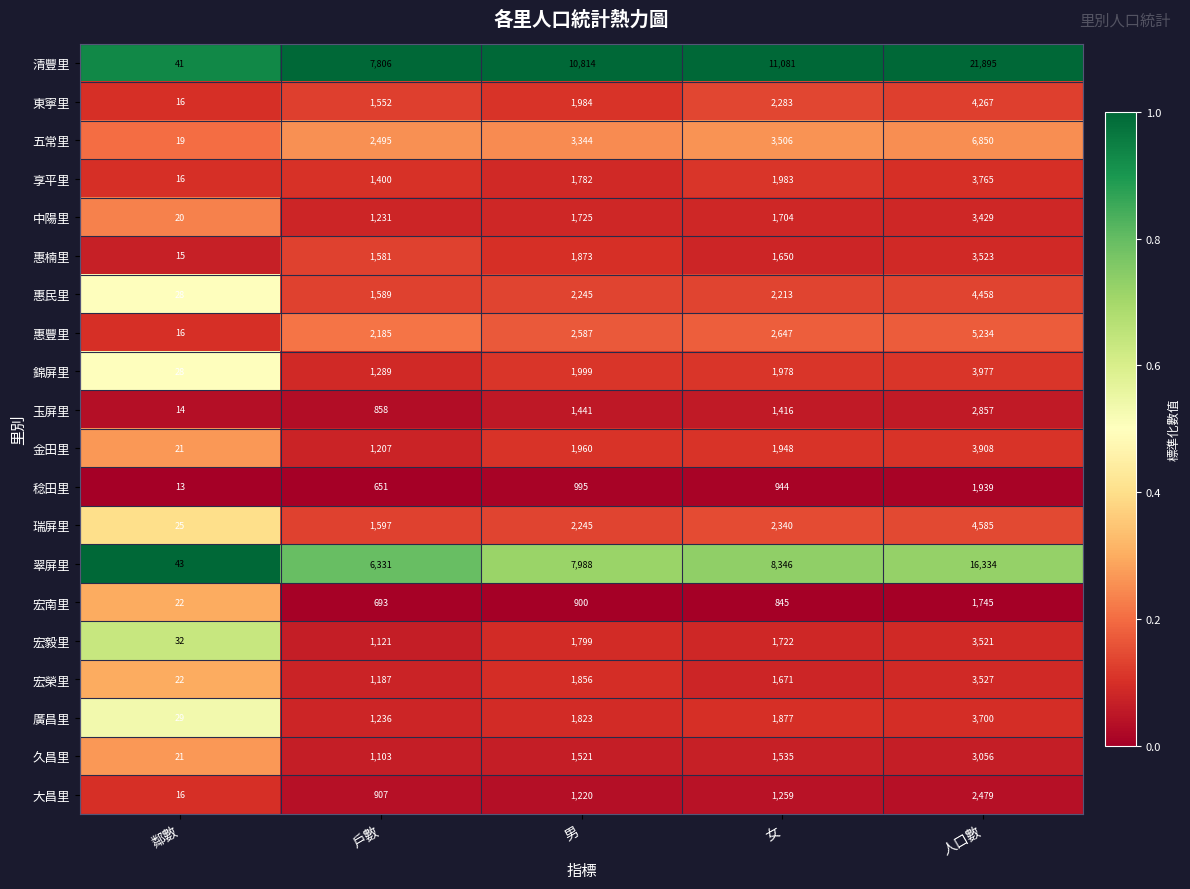

At which category is the sum across all series the highest?

人口數